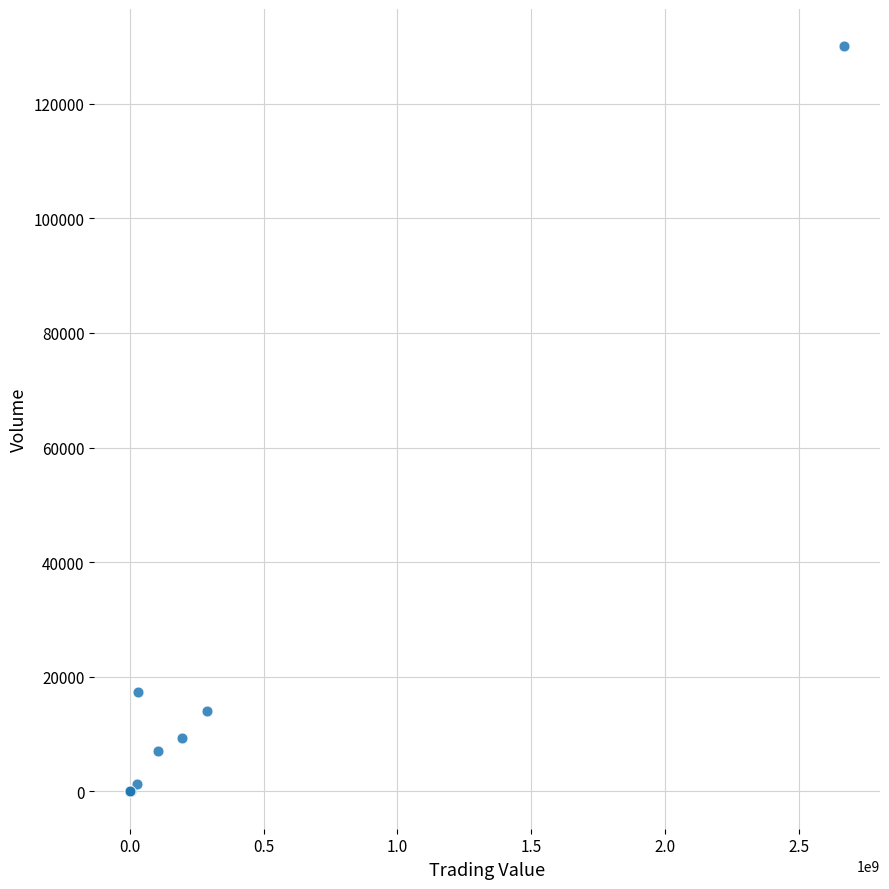

What Y value in the scatter plot is closest to 65001?

17357